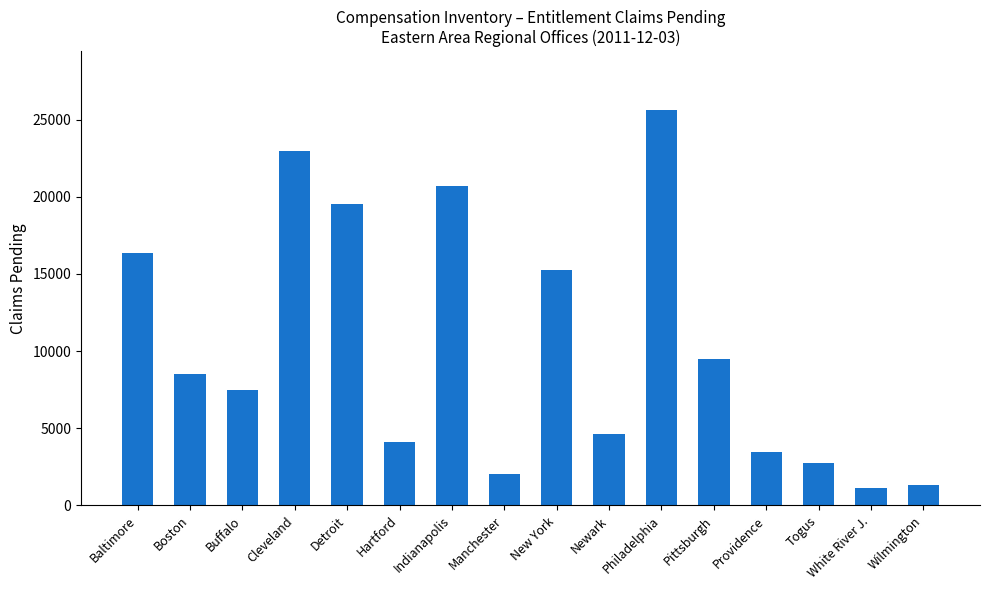

What is the difference between the maximum and minimum values?

24465